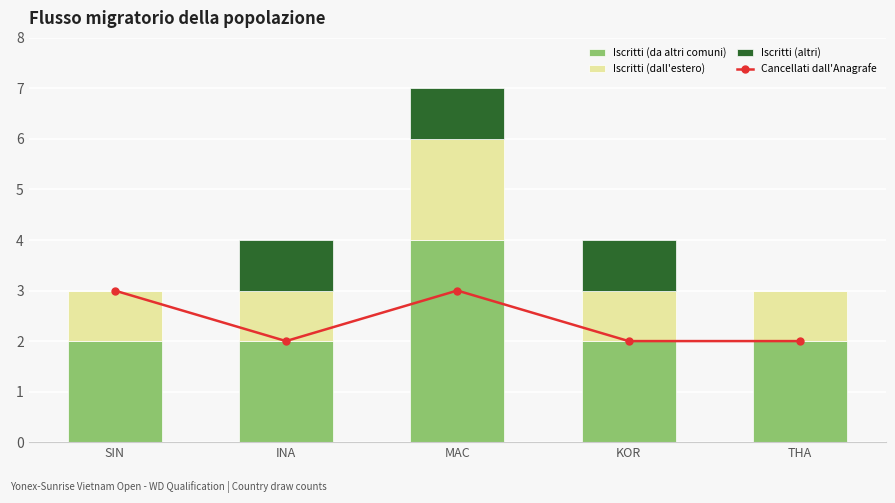

Which label corresponds to the largest value in the chart?

MAC